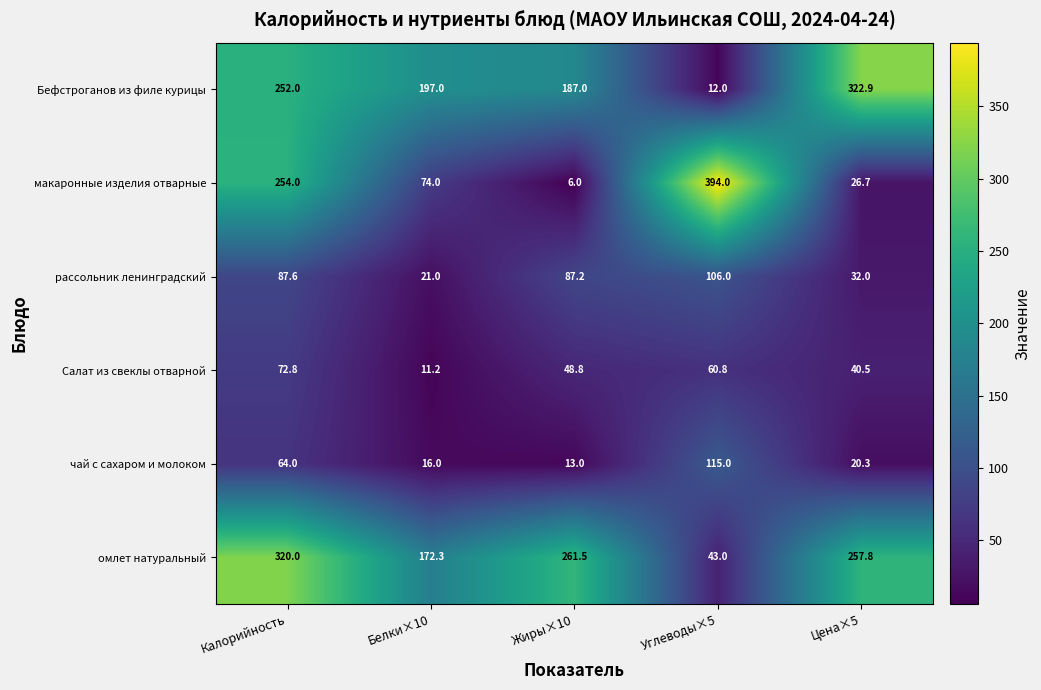

Rank the series at Жиры×10 from lowest to highest value.

макаронные изделия отварные, чай с сахаром и молоком, Салат из свеклы отварной, рассольник ленинградский, Бефстроганов из филе курицы, омлет натуральный